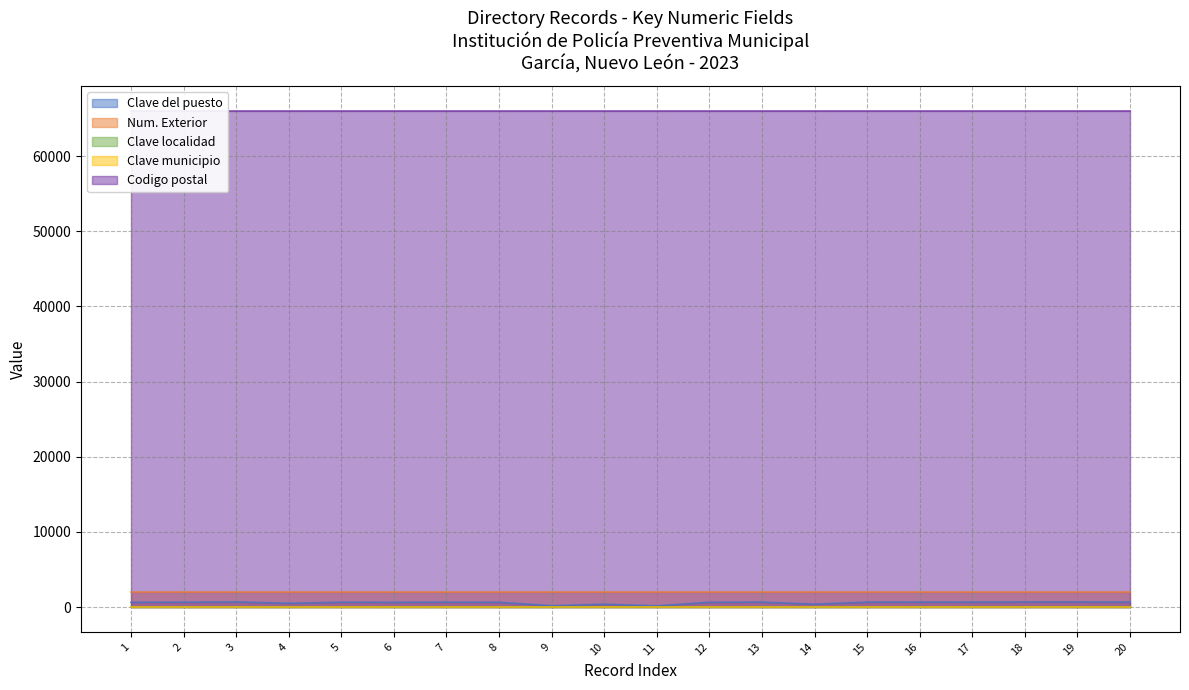

True or false: Clave localidad has a value of 12 at 8.

False